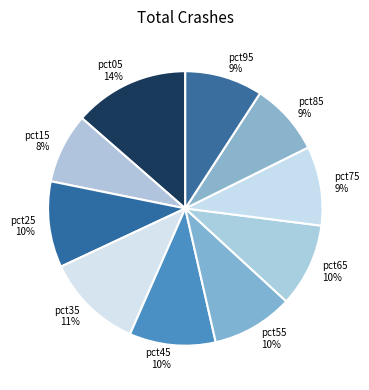

Is there any slice that represents more than half of the pie?

No